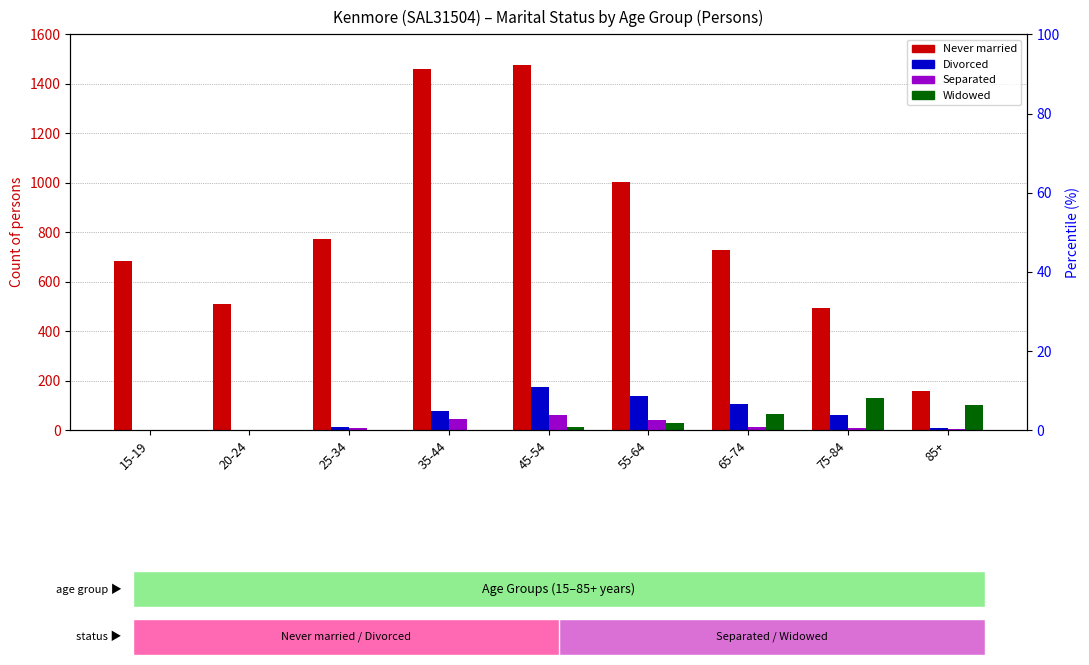

What is the sum of all Divorced values?

579